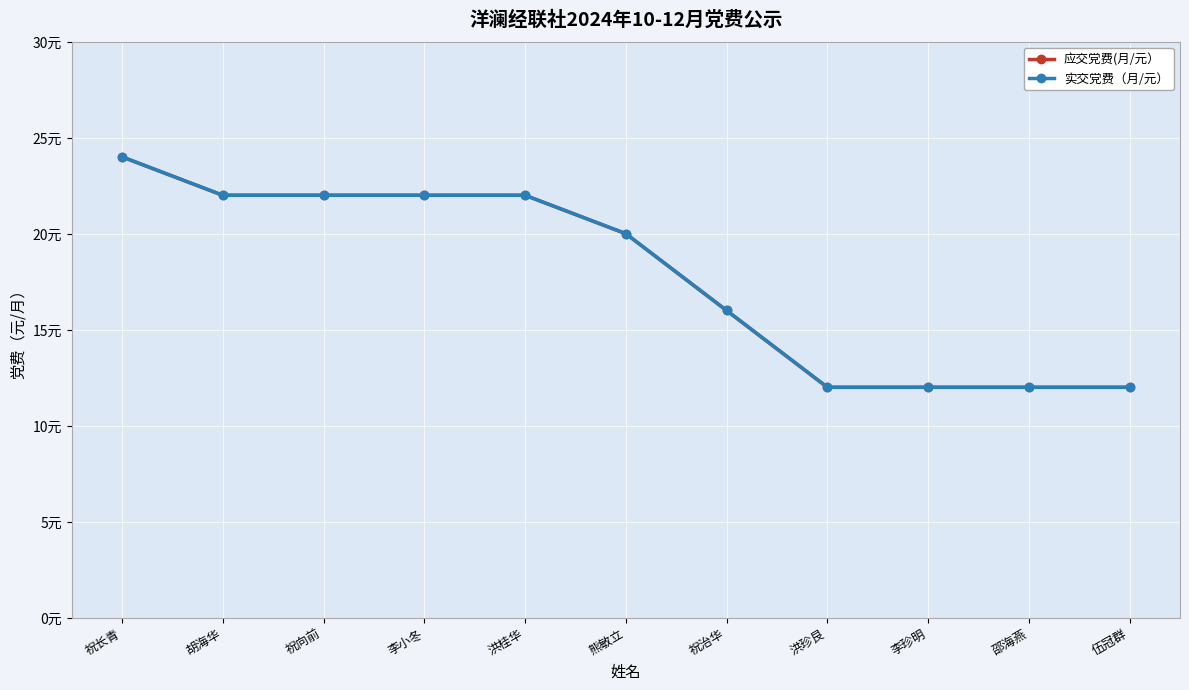

What is the label of the 7th point from the left?

祝治华